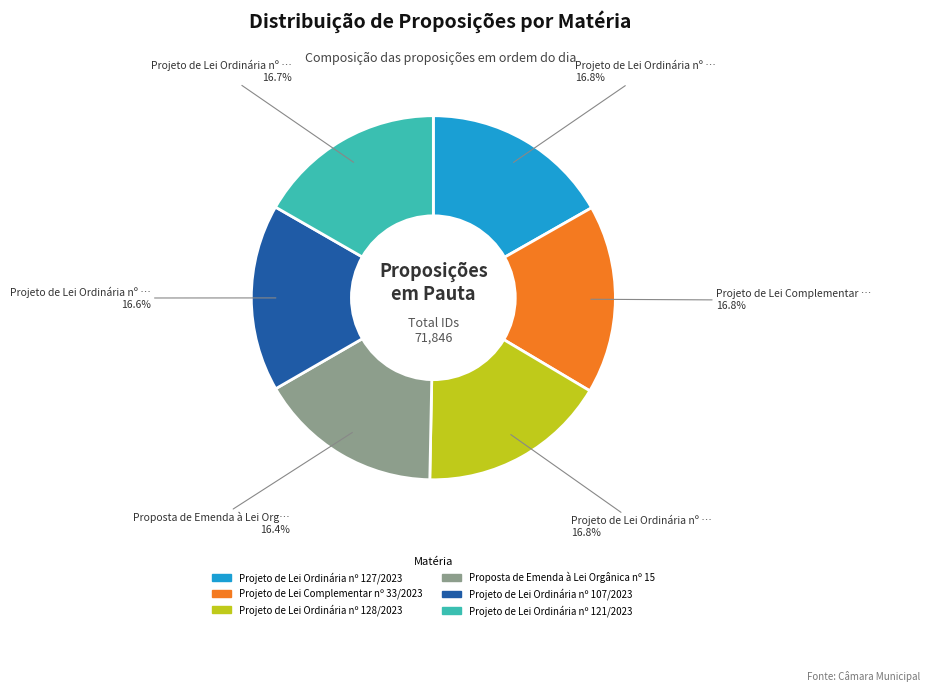

Does Projeto de Lei Ordinária nº 121/2023 represent more than half of the total?

No